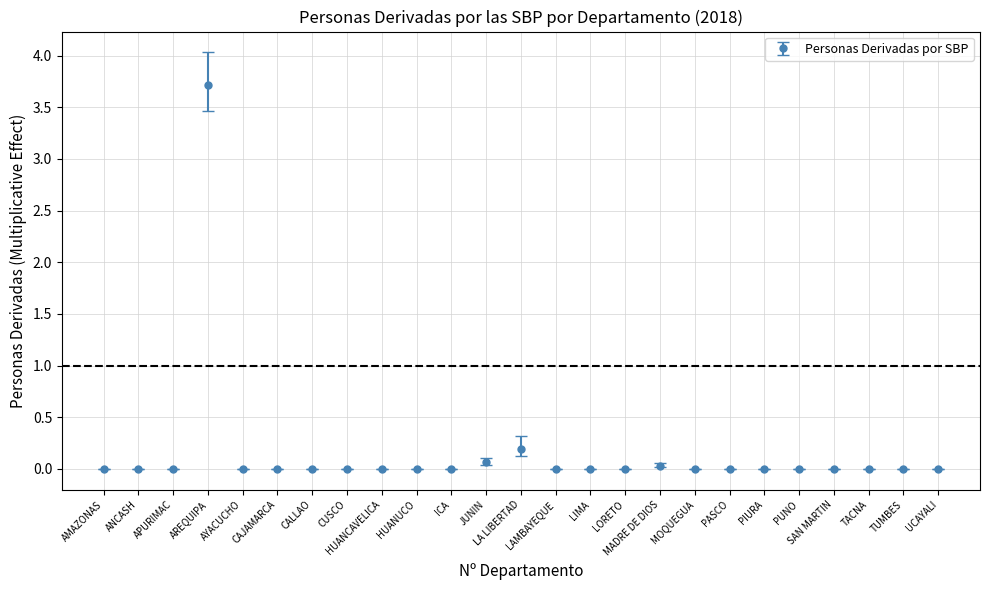

True or false: there are more than 0 points higher than both neighbors.

True